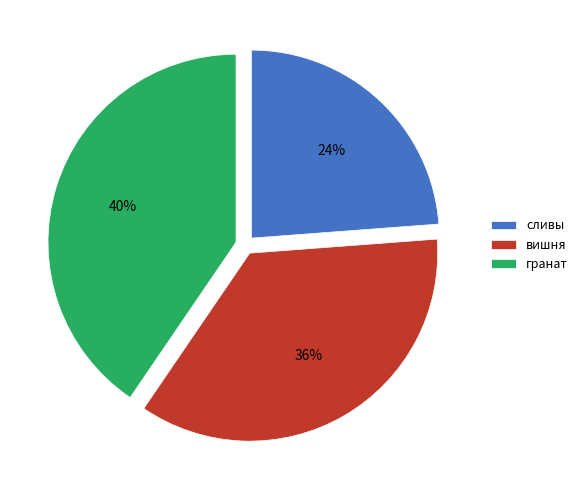

To the nearest percent, what is the average slice percentage?

33%